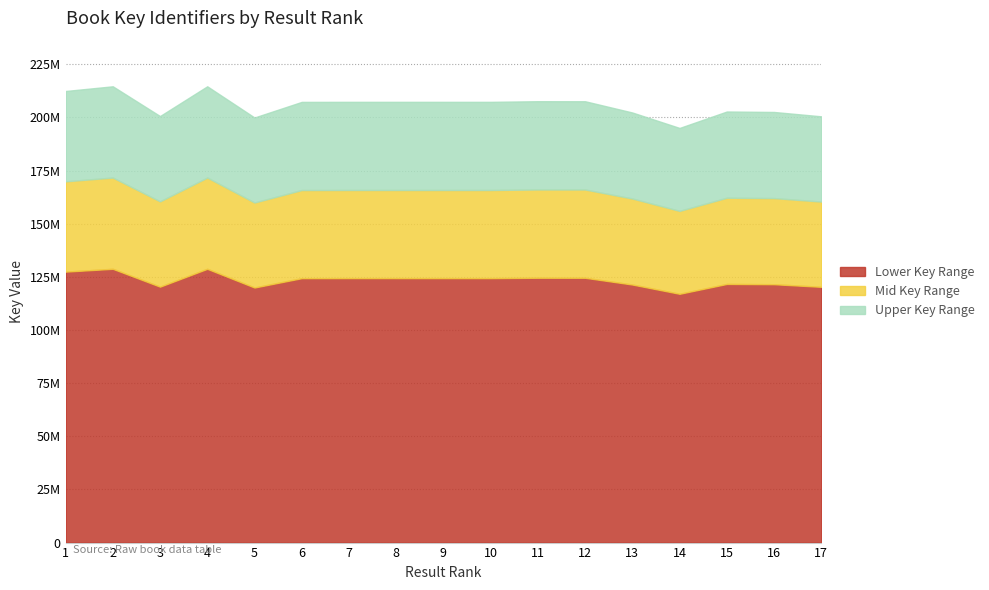

Which category has the highest value across all series?

2